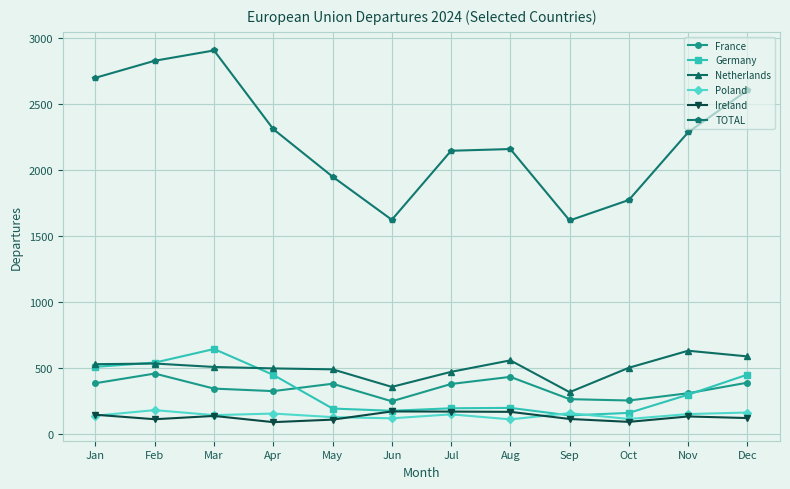

What is the value of the TOTAL point at the 3rd from the left?

2904